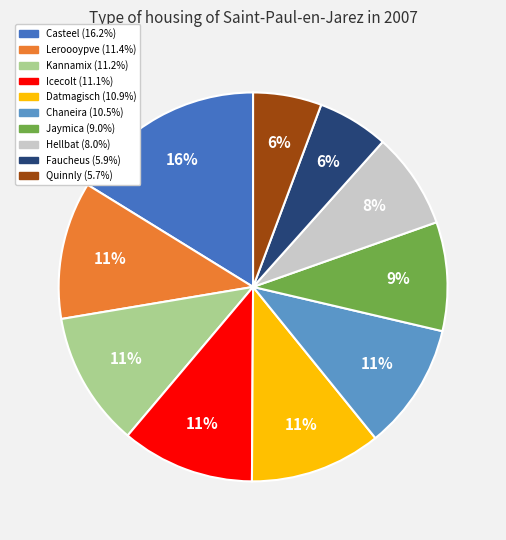

What is the ratio of the value at Kannamix to the value at Icecolt?

1.0